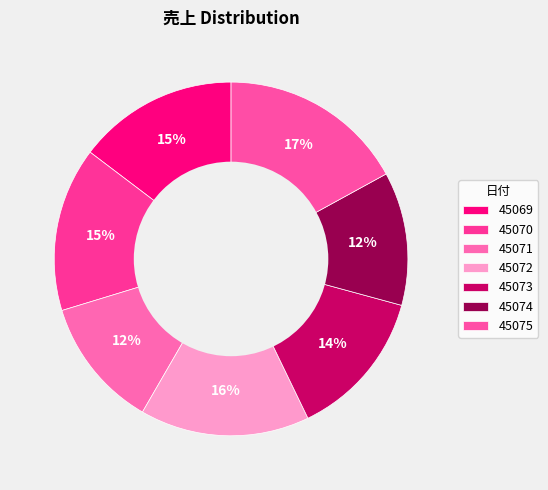

How many segments does this pie chart have?

7